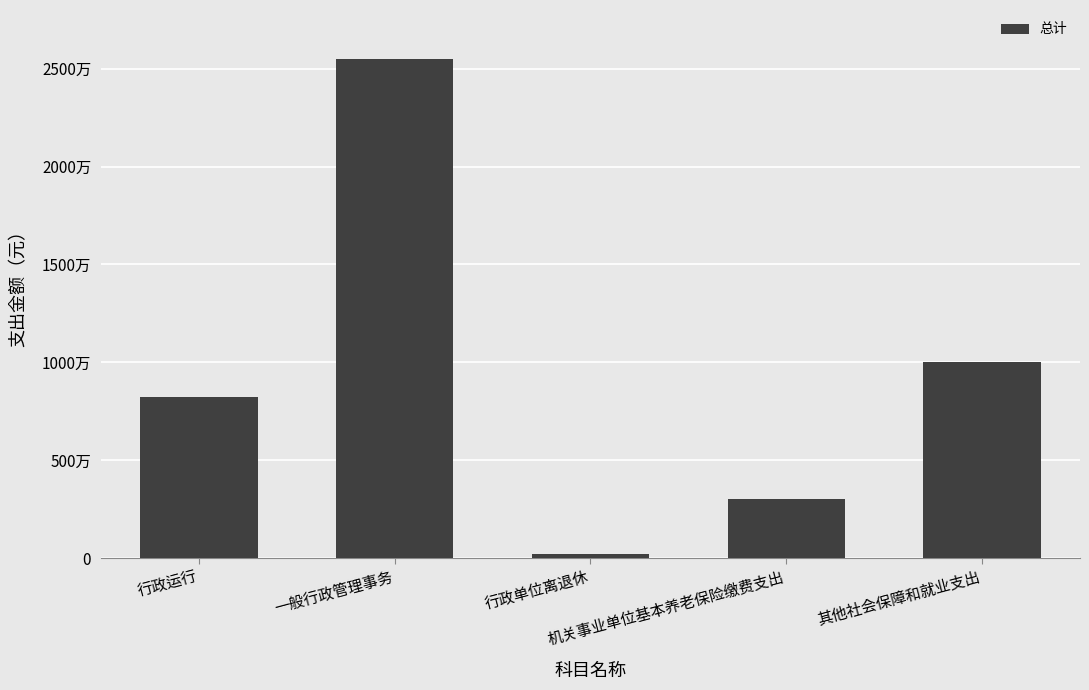

What is the change in value from 行政运行 to 一般行政管理事务?

+17285404